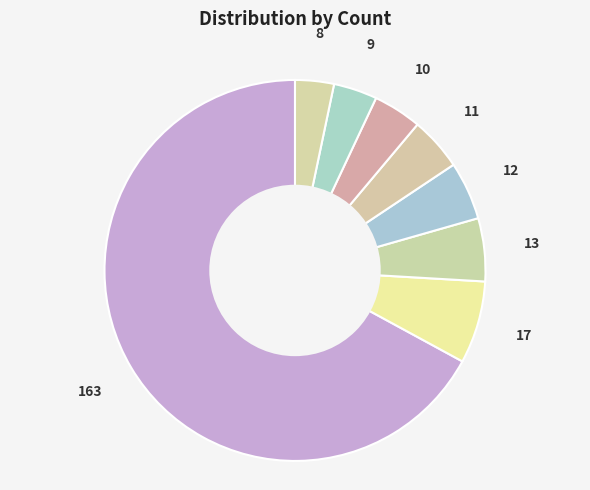

Is there a majority slice in this chart?

Yes